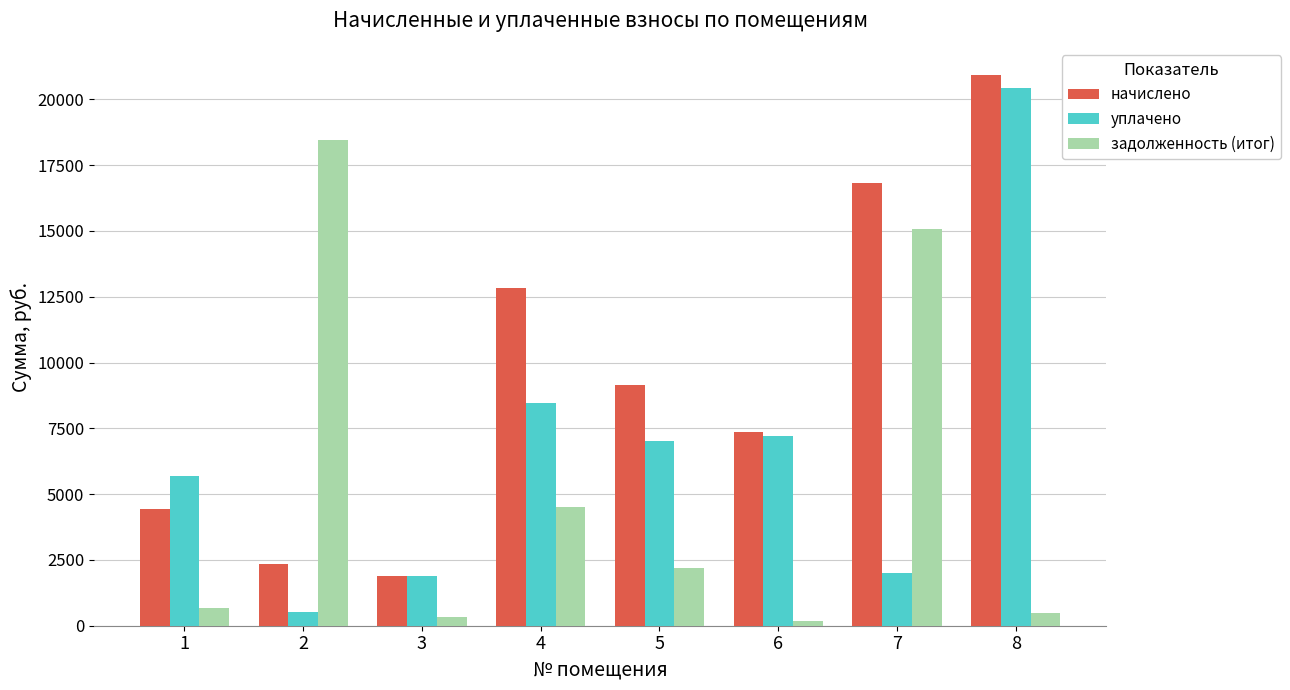

Reading left to right, what are all the values shown in this chart?

начислено: 1=4417.2	2=2363.0	3=1896.5	4=12829.4	5=9159.5	6=7370.8	7=16807.8	8=20909.5
уплачено: 1=5691.6	2=508.6	3=1896.5	4=8480.0	5=7000.0	6=7198.7	7=2000.0	8=20421.4
задолженность (итог): 1=656.6	2=18435.9	3=316.1	4=4493.6	5=2205.3	6=172.1	7=15055.4	8=488.2